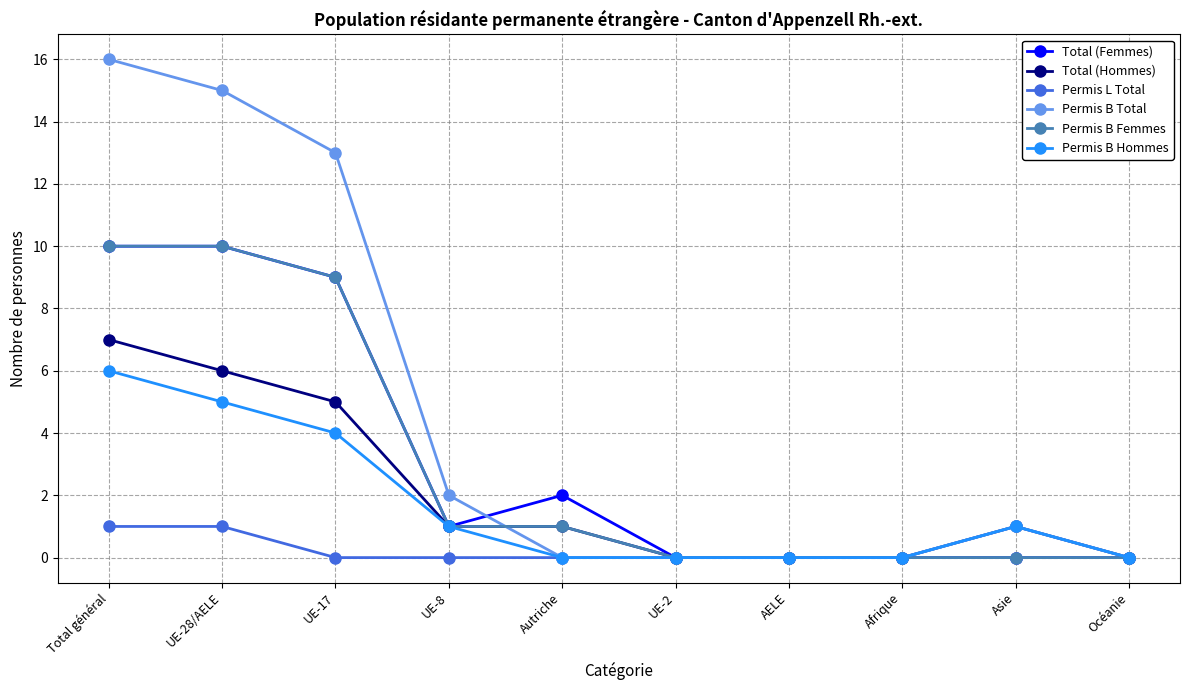

The value of Permis L Total at AELE is 1. True or false?

False